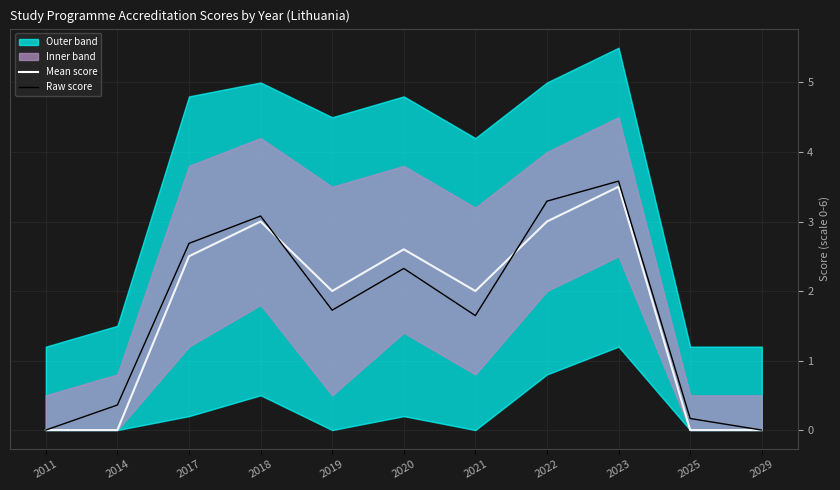

Is the value of Mean score at 2018 greater than the value of Raw score at 2023?

No